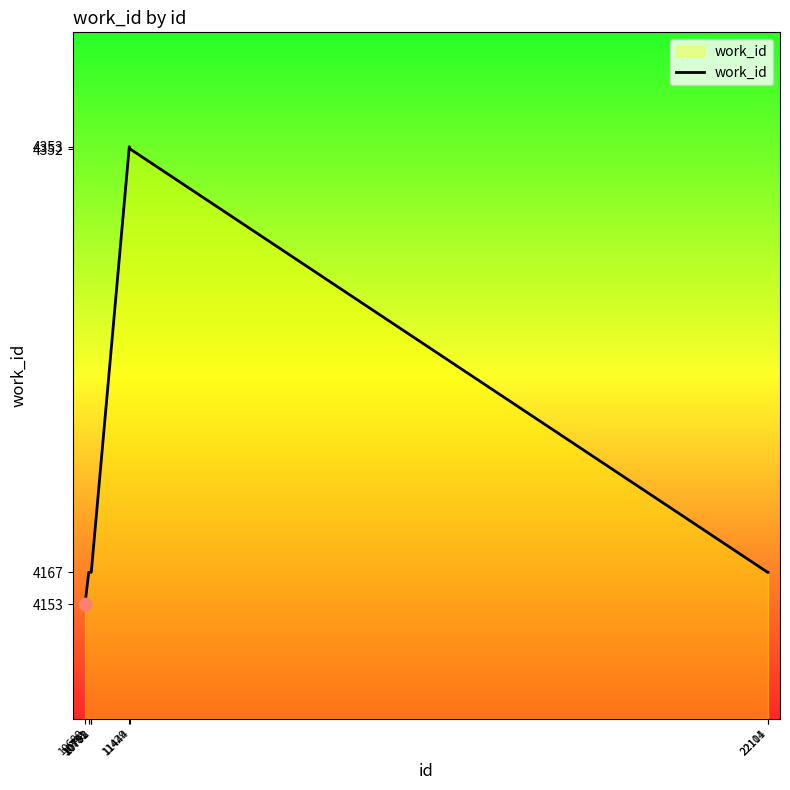

What is the ratio of the value at 22104 to the value at 10781?

1.0